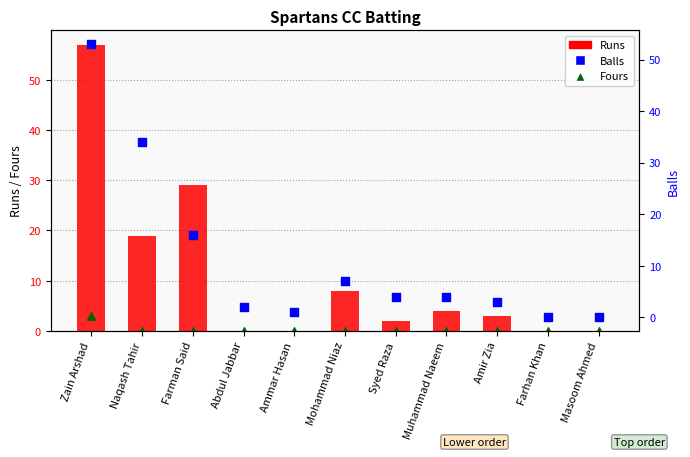

At which category is the sum across all series the highest?

Zain Arshad